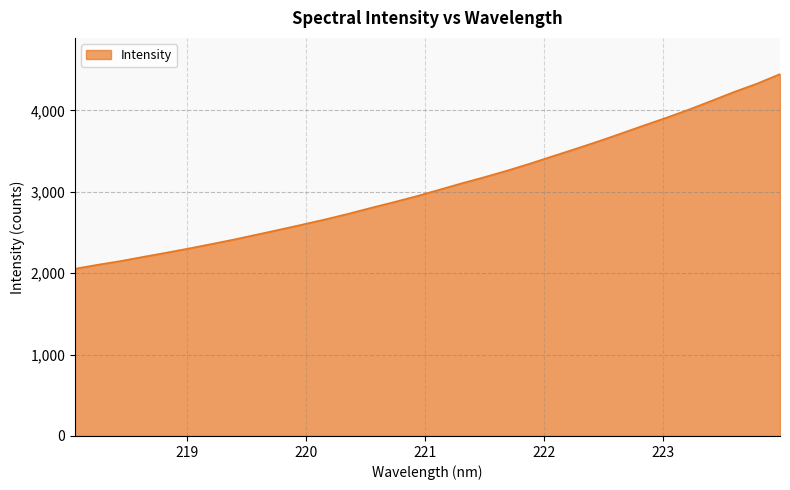

What is the minimum value shown in the chart?

2054.4